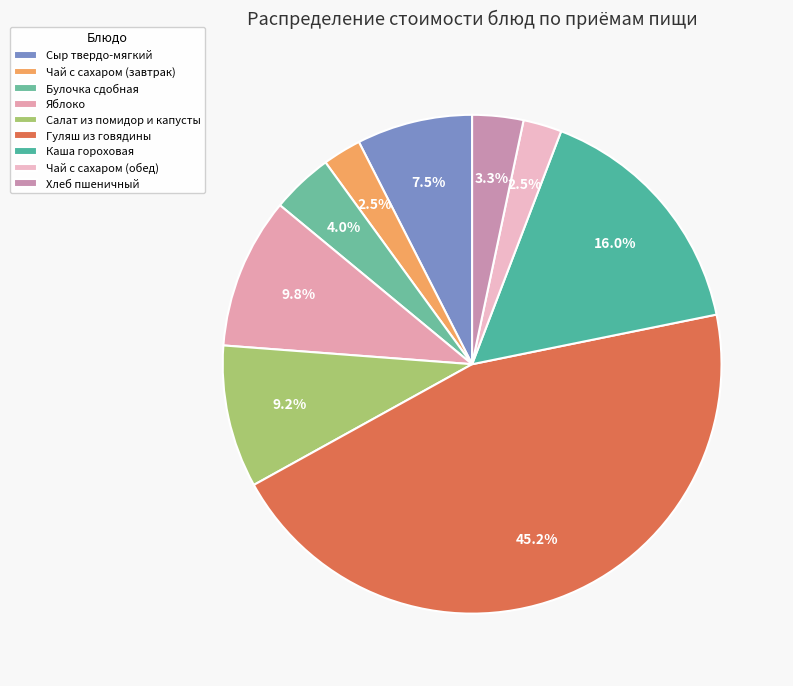

How many segments does this pie chart have?

9